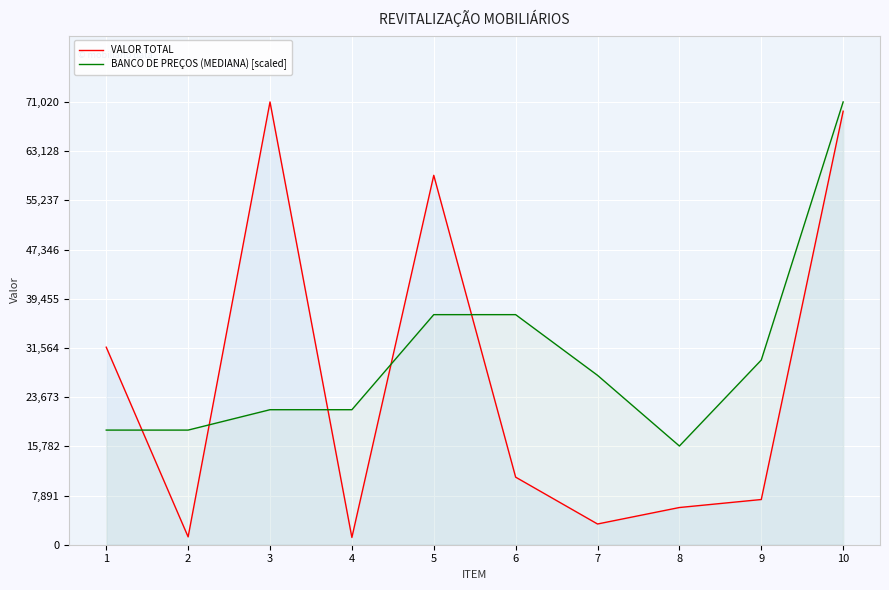

How many interior local valleys does the BANCO DE PREÇOS (MEDIANA) [scaled] series have?

1